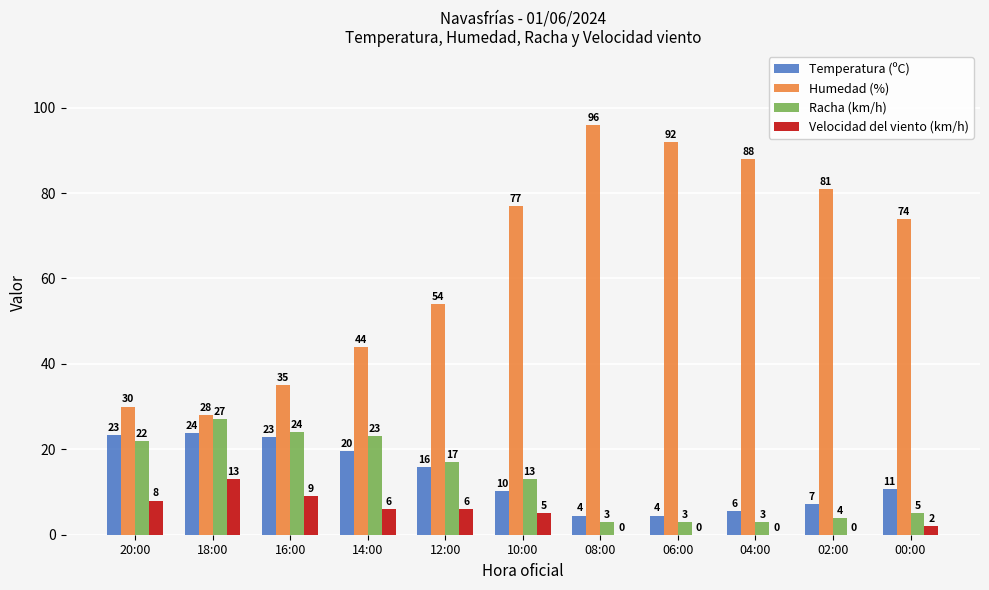

What is the approximate value of Temperatura (ºC) at 02:00?

7.2